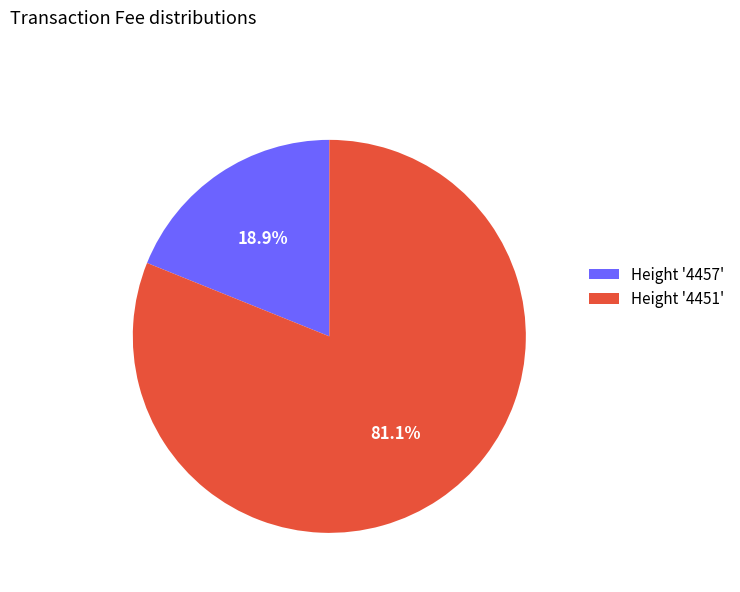

Approximately how many times larger is the value at Height '4451' compared to Height '4457'?

4.3